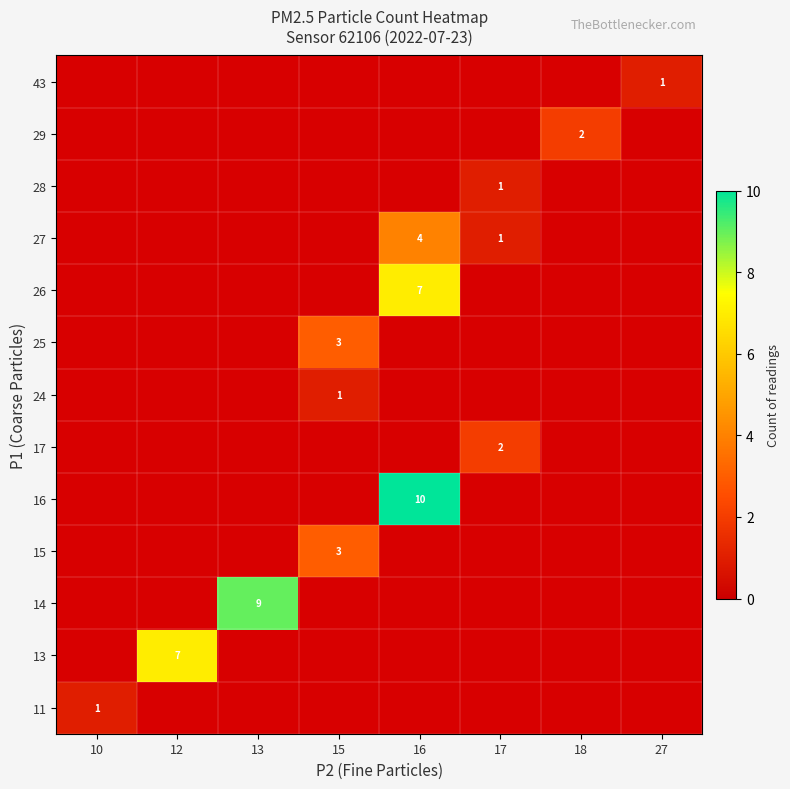

At which category does the chart reach its peak across all series?

16